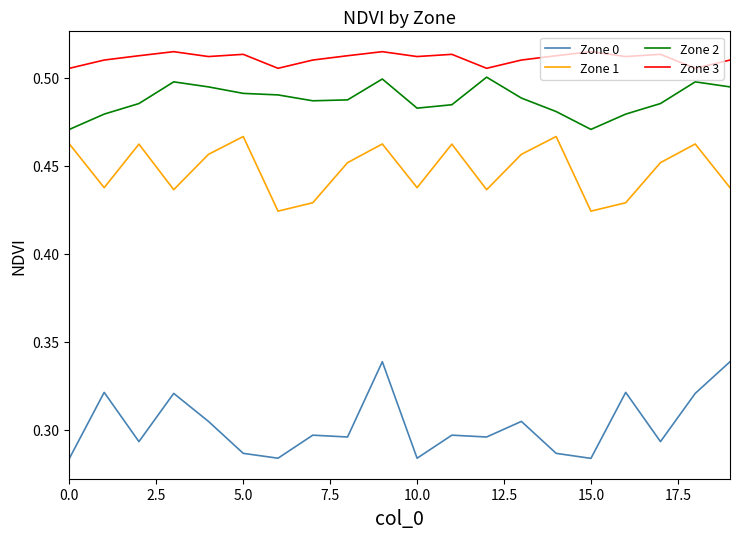

Which series has the largest total across all categories?

Zone 3